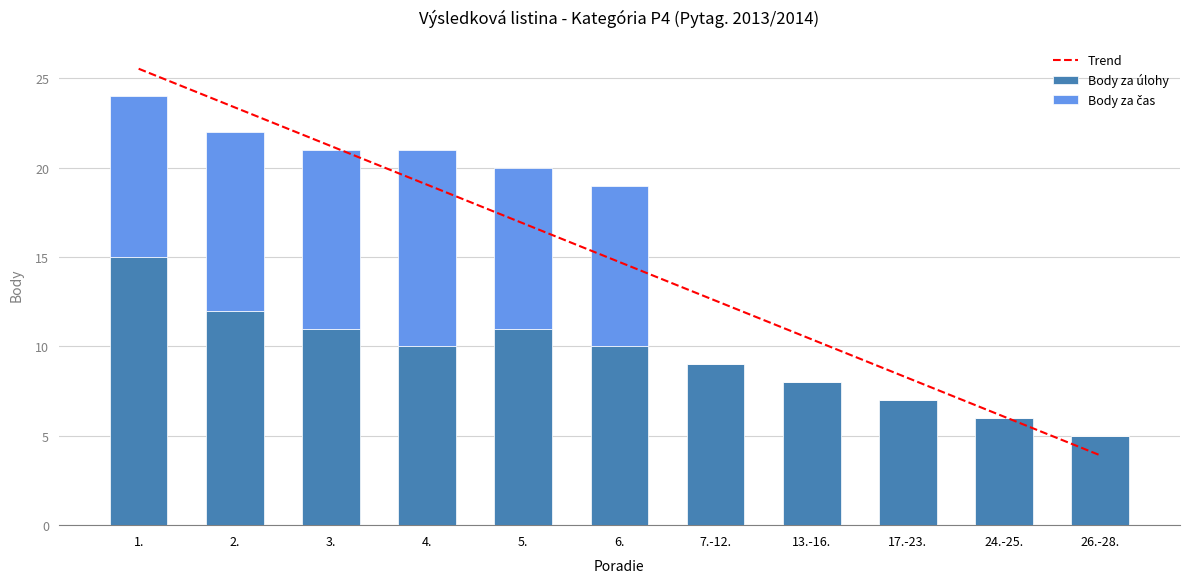

How many distinct data groups are displayed?

3